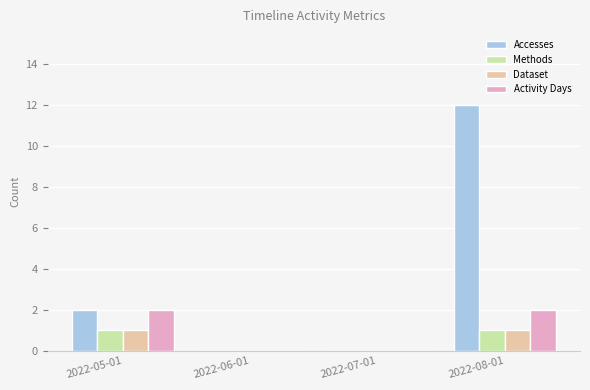

Is it true that Accesses equals 12 at 2022-08-01?

True